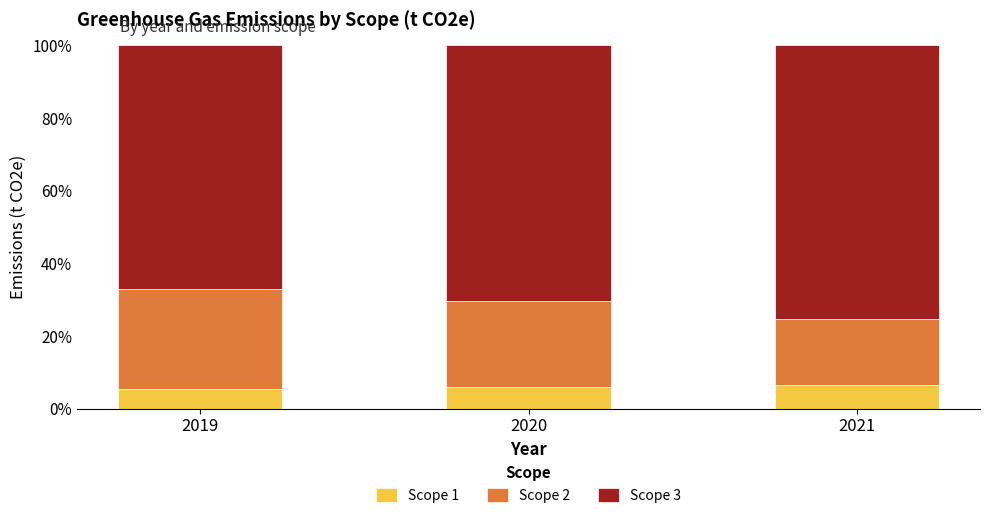

What is the lowest value of the Scope 1 series?

5.5